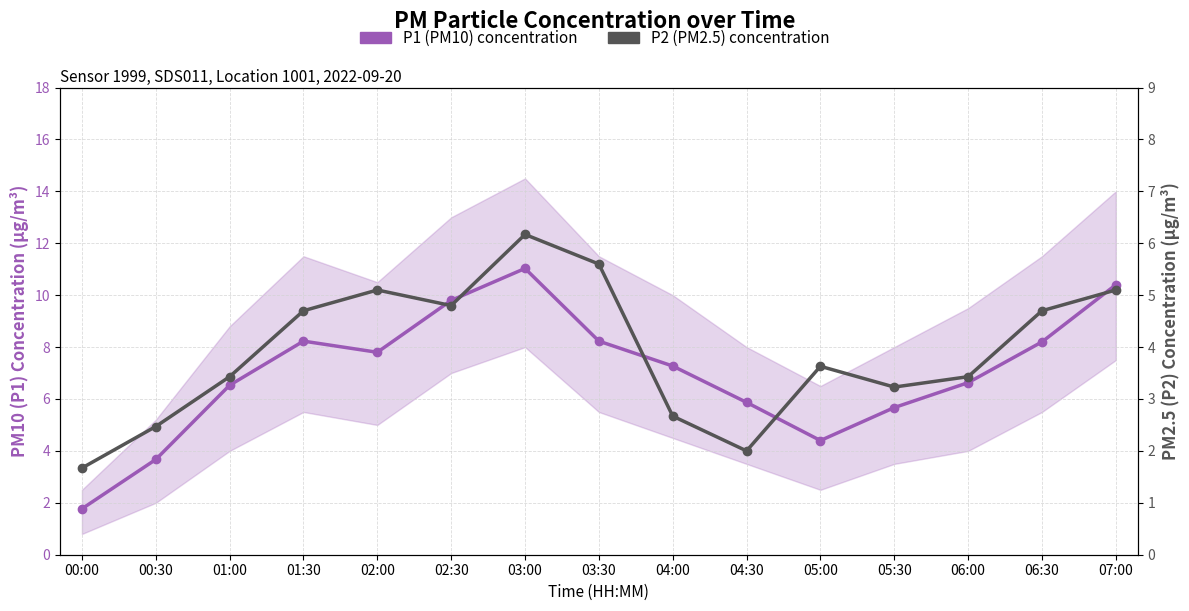

Does the chart have visible grid lines?

Yes